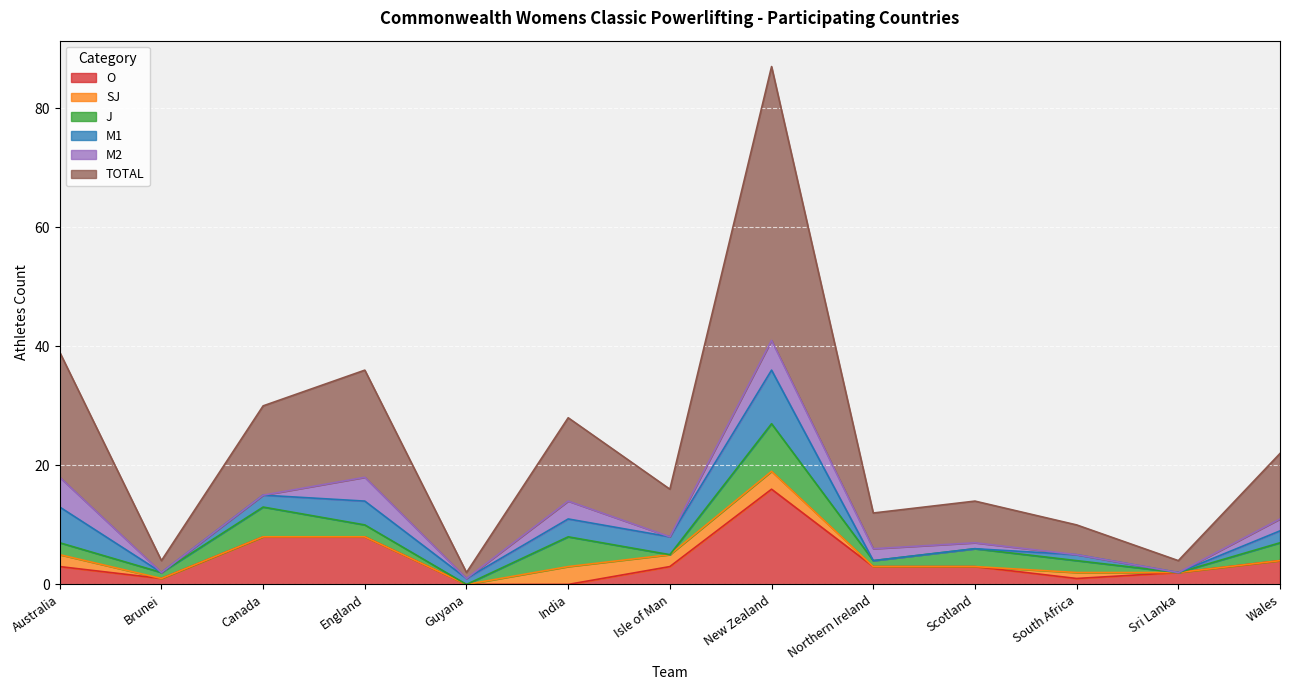

What is the approximate value of O at Wales, to the nearest 5?

5